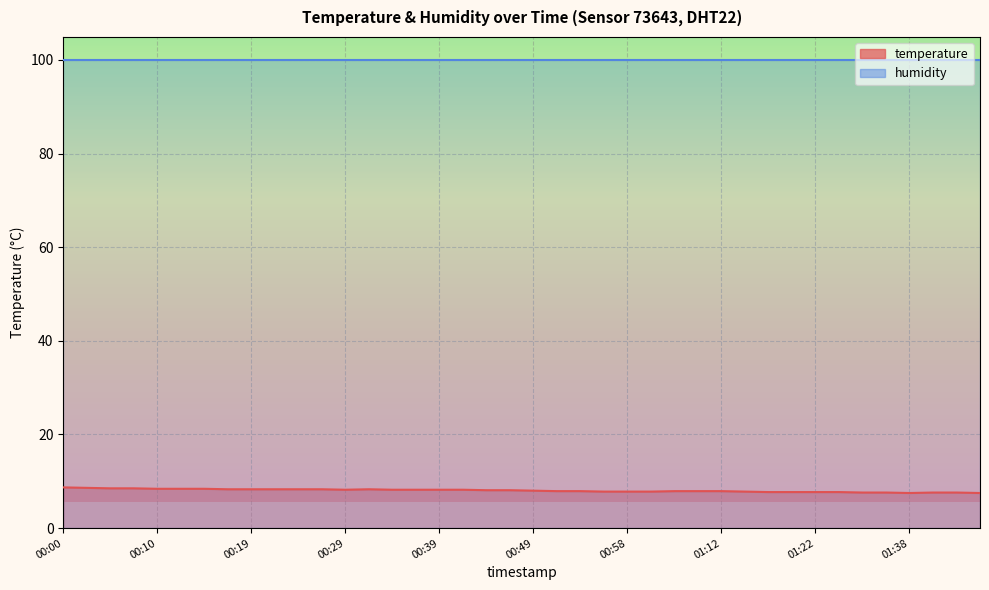

What is the minimum value shown in the chart?

7.5